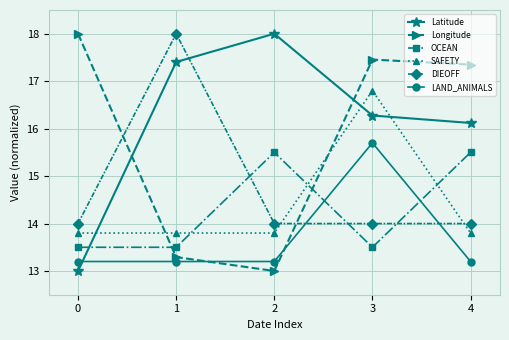

Reading left to right, what are all the values shown in this chart?

Latitude: 0=13.0	1=17.4	2=18.0	3=16.3	4=16.1
Longitude: 0=18.0	1=13.3	2=13.0	3=17.5	4=17.3
OCEAN: 0=13.5	1=13.5	2=15.5	3=13.5	4=15.5
SAFETY: 0=13.8	1=13.8	2=13.8	3=16.8	4=13.8
DIEOFF: 0=14.0	1=18.0	2=14.0	3=14.0	4=14.0
LAND_ANIMALS: 0=13.2	1=13.2	2=13.2	3=15.7	4=13.2